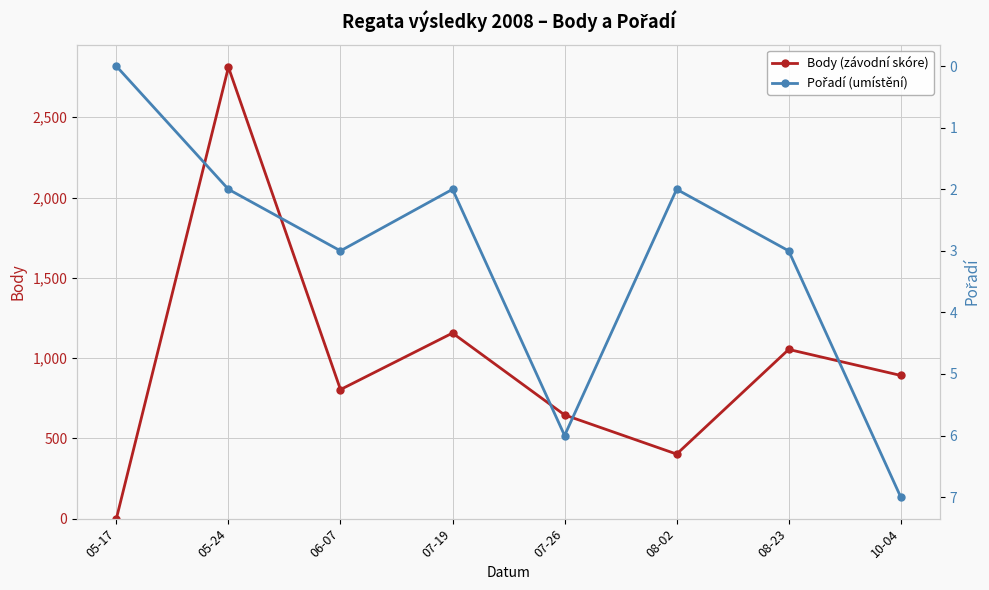

What is the greatest value displayed?

2812